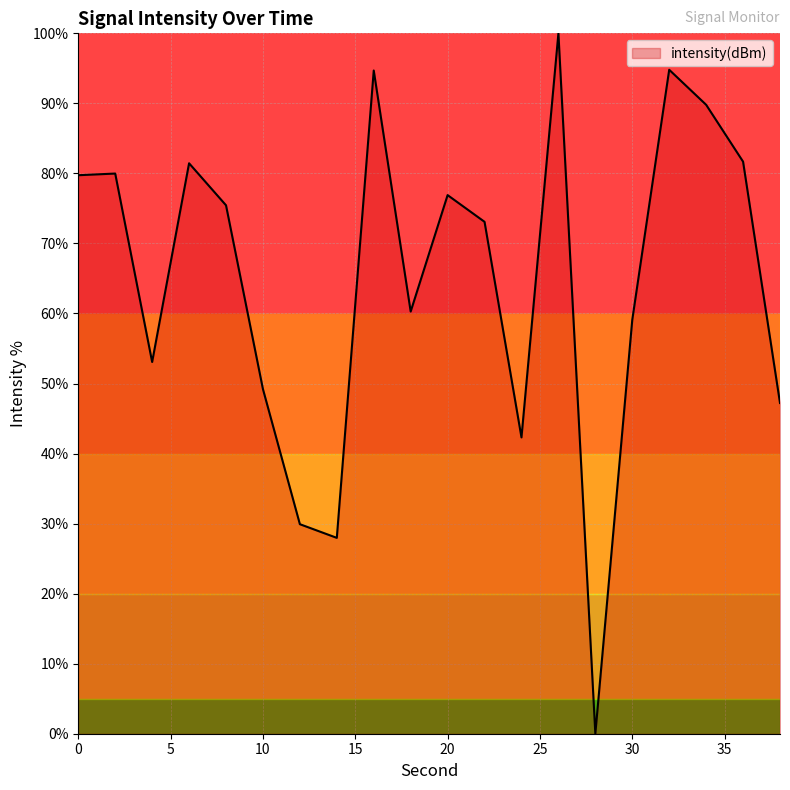

What is the difference between the maximum and minimum values?

100.0